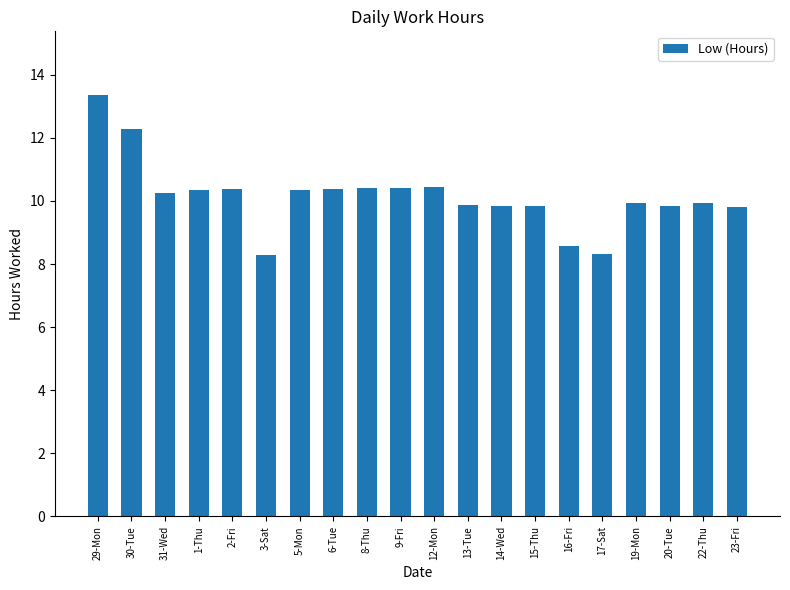

What is the maximum value shown in the chart?

13.4